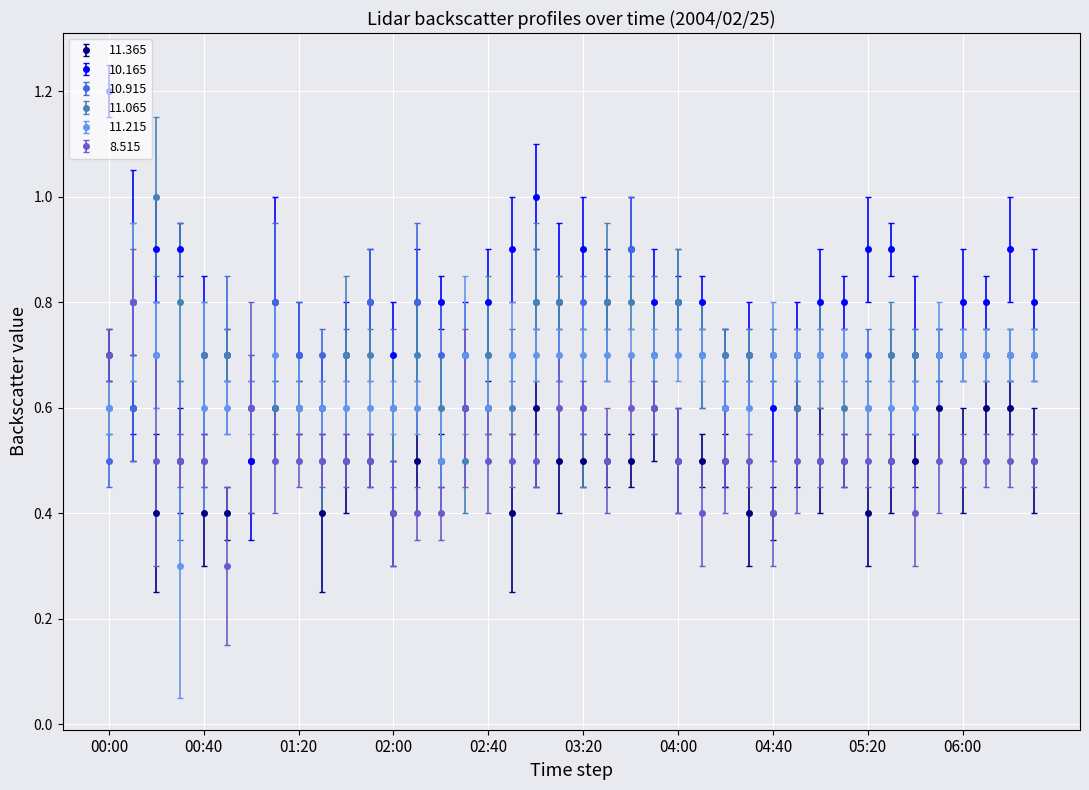

How many lines are shown in the chart?

6